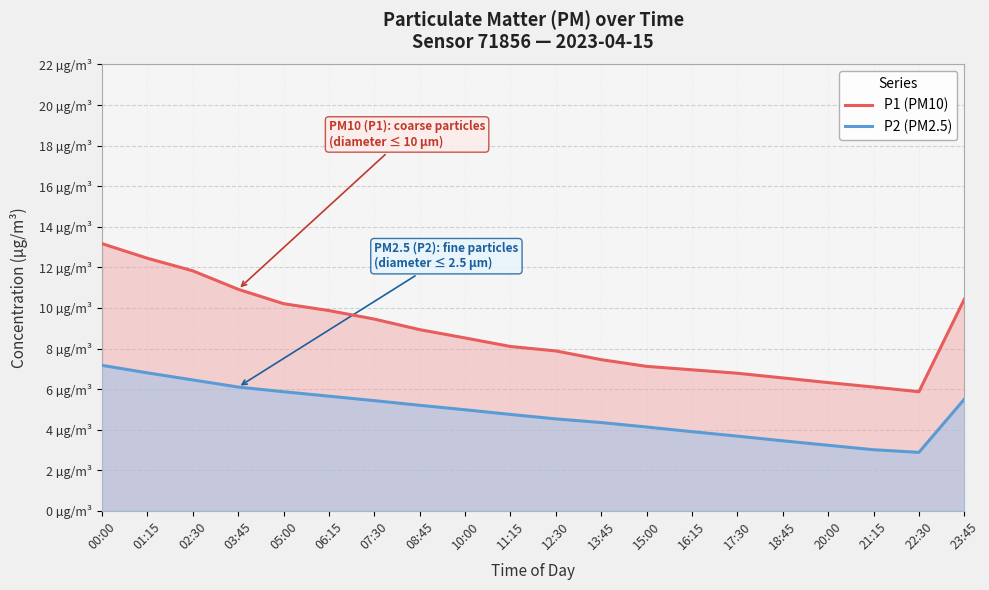

True or false: P1 (PM10) and P2 (PM2.5) intersect in this chart.

False